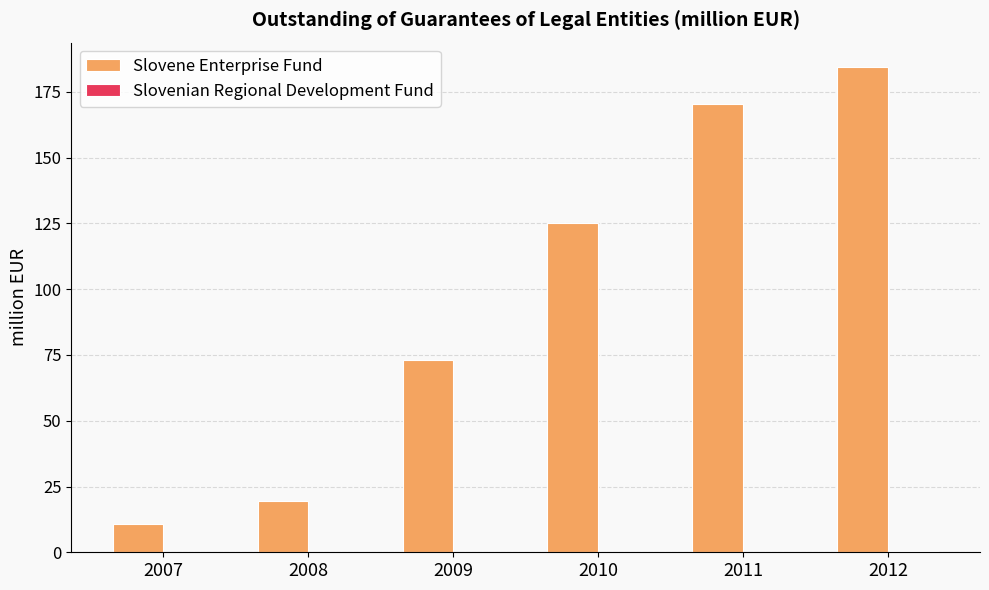

What is the maximum value for Slovene Enterprise Fund?

184.5